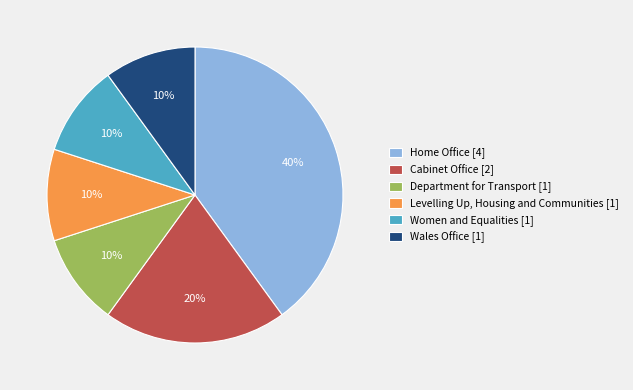

Does Women and Equalities represent more than half of the total?

No